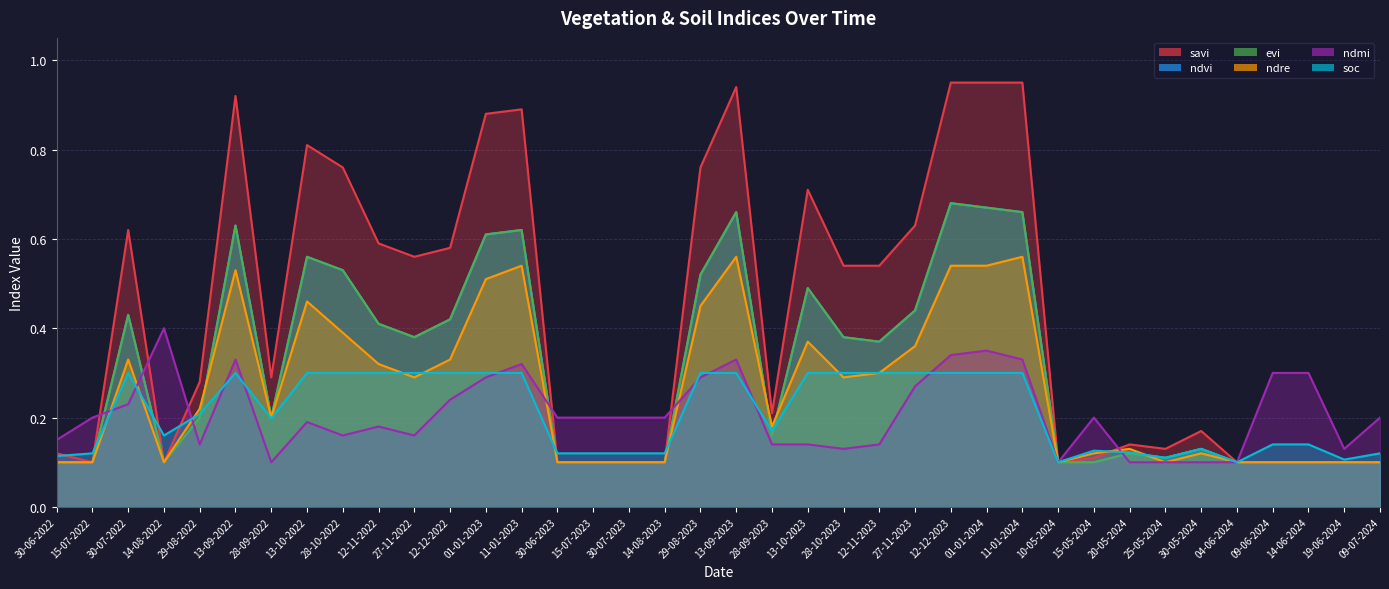

Reading right to left, list all the values displayed in this chart.

savi: 0.1	0.1	0.1	0.1	0.1	0.2	0.1	0.1	0.1	0.1	0.9	0.9	0.9	0.6	0.5	0.5	0.7	0.2	0.9	0.8	0.1	0.1	0.1	0.1	0.9	0.9	0.6	0.6	0.6	0.8	0.8	0.3	0.9	0.3	0.1	0.6	0.1	0.1
ndvi: 0.1	0.1	0.1	0.1	0.1	0.1	0.1	0.1	0.1	0.1	0.7	0.7	0.7	0.4	0.4	0.4	0.5	0.2	0.7	0.5	0.1	0.1	0.1	0.1	0.6	0.6	0.4	0.4	0.4	0.5	0.6	0.2	0.6	0.2	0.1	0.4	0.1	0.1
evi: 0.1	0.1	0.1	0.1	0.1	0.1	0.1	0.1	0.1	0.1	0.7	0.7	0.7	0.4	0.4	0.4	0.5	0.2	0.7	0.5	0.1	0.1	0.1	0.1	0.6	0.6	0.4	0.4	0.4	0.5	0.6	0.2	0.6	0.2	0.1	0.4	0.1	0.1
ndre: 0.1	0.1	0.1	0.1	0.1	0.1	0.1	0.1	0.1	0.1	0.6	0.5	0.5	0.4	0.3	0.3	0.4	0.2	0.6	0.5	0.1	0.1	0.1	0.1	0.5	0.5	0.3	0.3	0.3	0.4	0.5	0.2	0.5	0.2	0.1	0.3	0.1	0.1
ndmi: 0.2	0.1	0.3	0.3	0.1	0.1	0.1	0.1	0.2	0.1	0.3	0.3	0.3	0.3	0.1	0.1	0.1	0.1	0.3	0.3	0.2	0.2	0.2	0.2	0.3	0.3	0.2	0.2	0.2	0.2	0.2	0.1	0.3	0.1	0.4	0.2	0.2	0.1
soc: 0.1	0.1	0.1	0.1	0.1	0.1	0.1	0.1	0.1	0.1	0.3	0.3	0.3	0.3	0.3	0.3	0.3	0.2	0.3	0.3	0.1	0.1	0.1	0.1	0.3	0.3	0.3	0.3	0.3	0.3	0.3	0.2	0.3	0.2	0.2	0.3	0.1	0.1